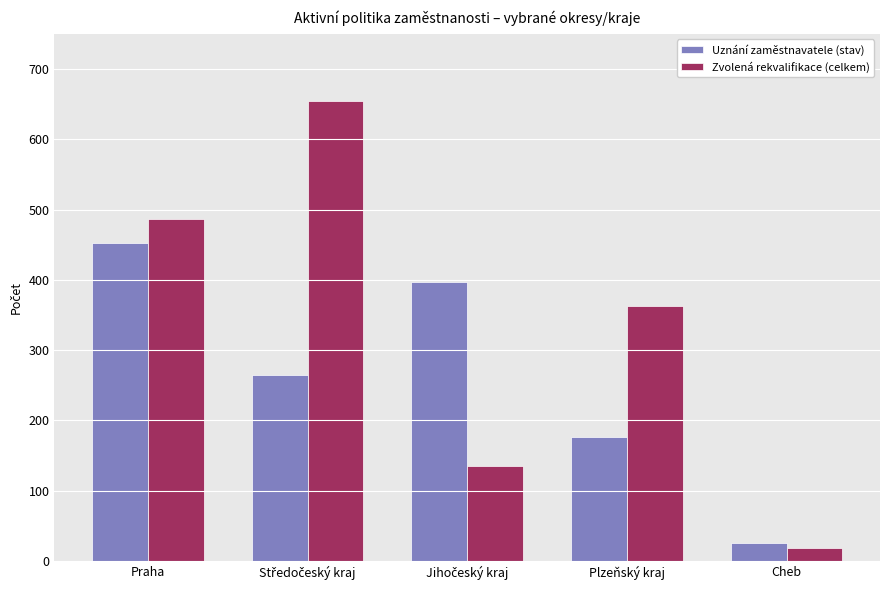

How many groups of bars are there?

5